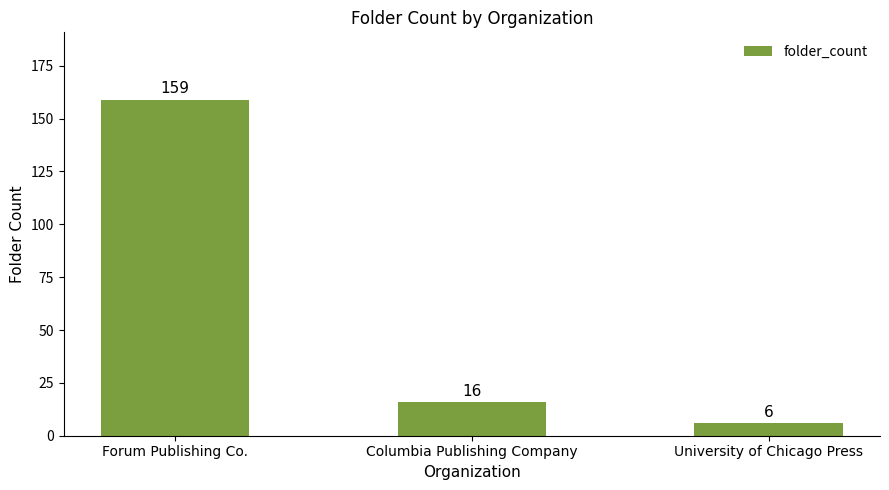

Where does the data first go above 16?

Forum Publishing Co.